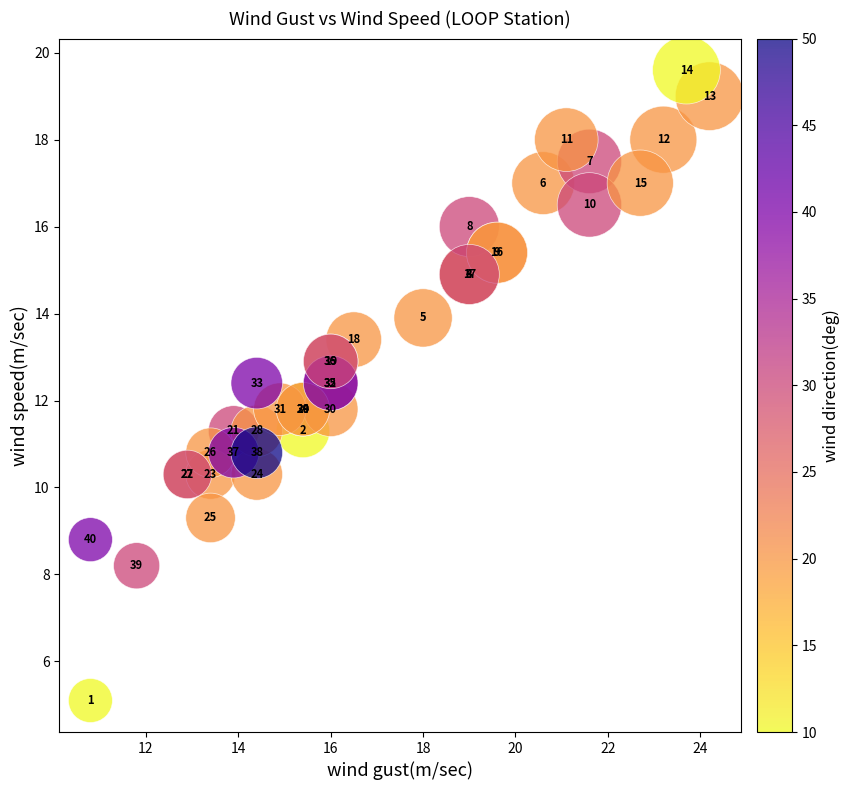

What Y value in the scatter plot is closest to 12?

11.8